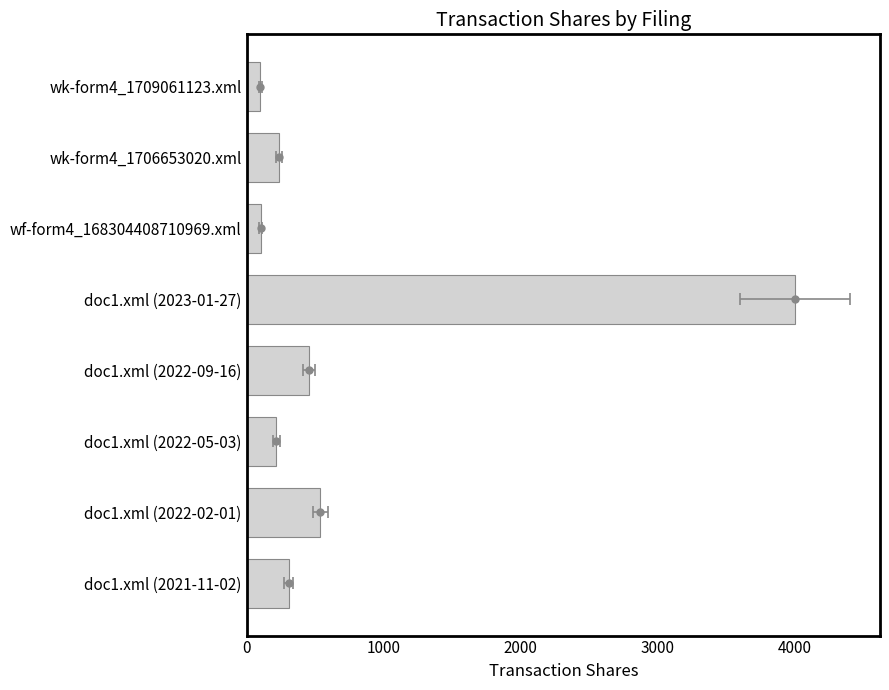

Which has a higher value, wf-form4_168304408710969.xml or doc1.xml (2022-09-16)?

doc1.xml (2022-09-16)